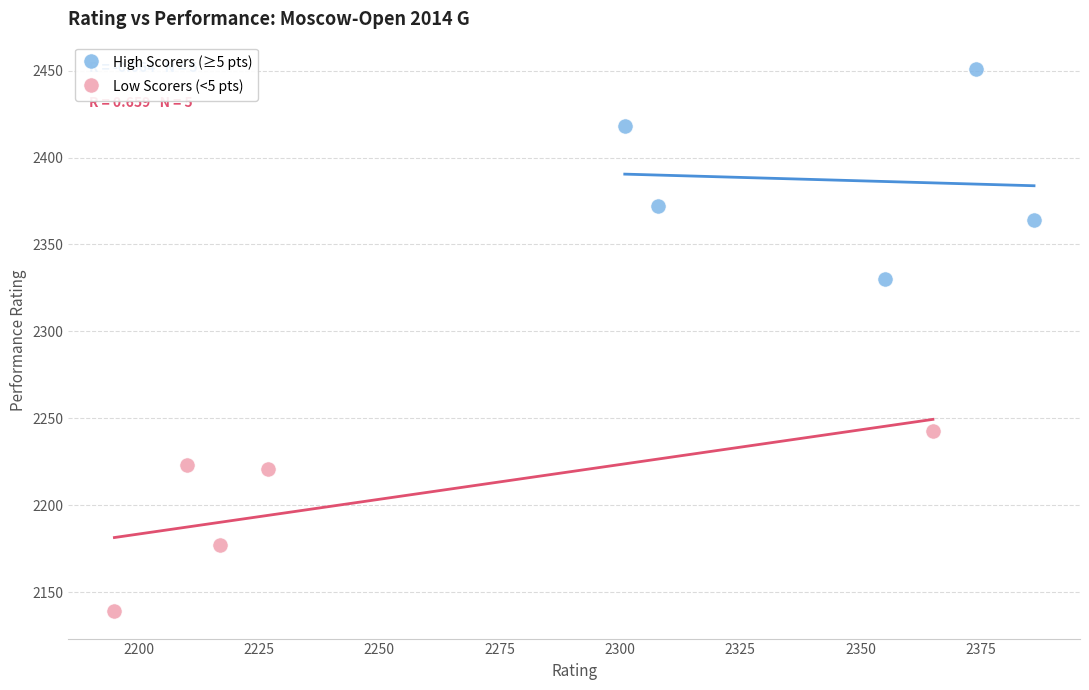

Which series has the largest Y range (max minus min)?

High Scorers (≥5 pts)